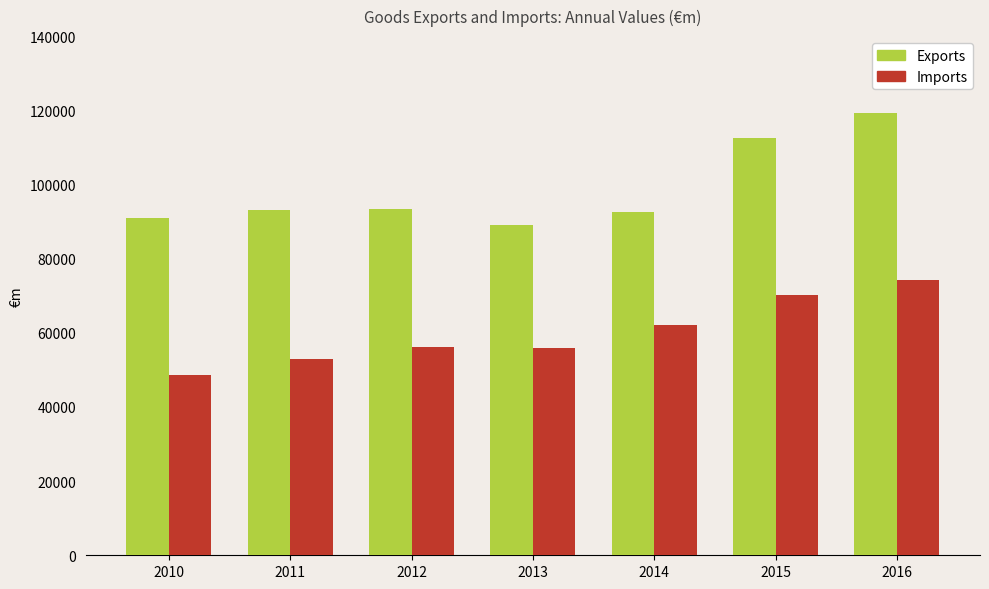

What is the spread (max minus min) of values at 2014?

30458.4